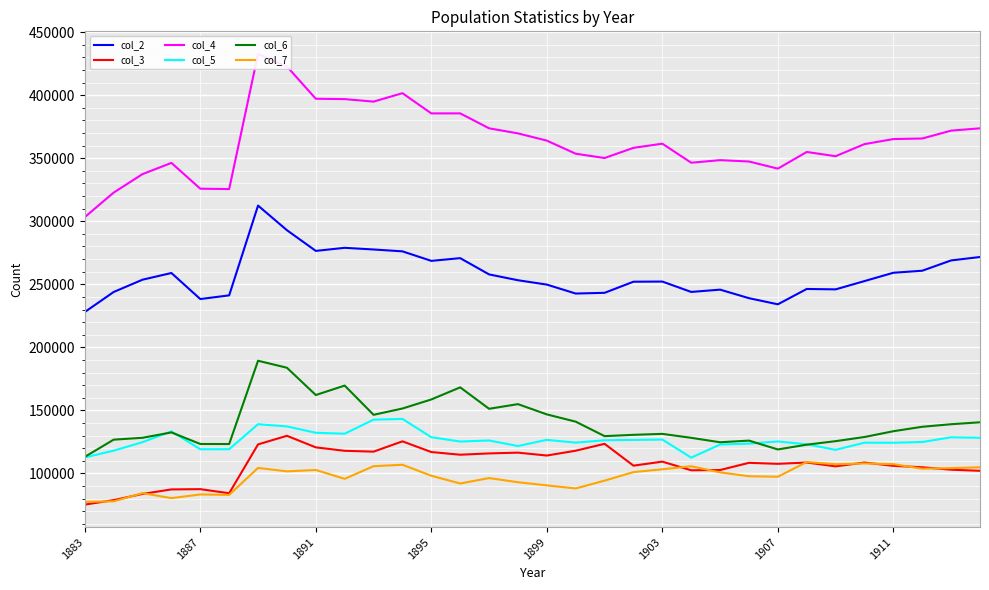

What is the highest value of the col_3 series?

129839